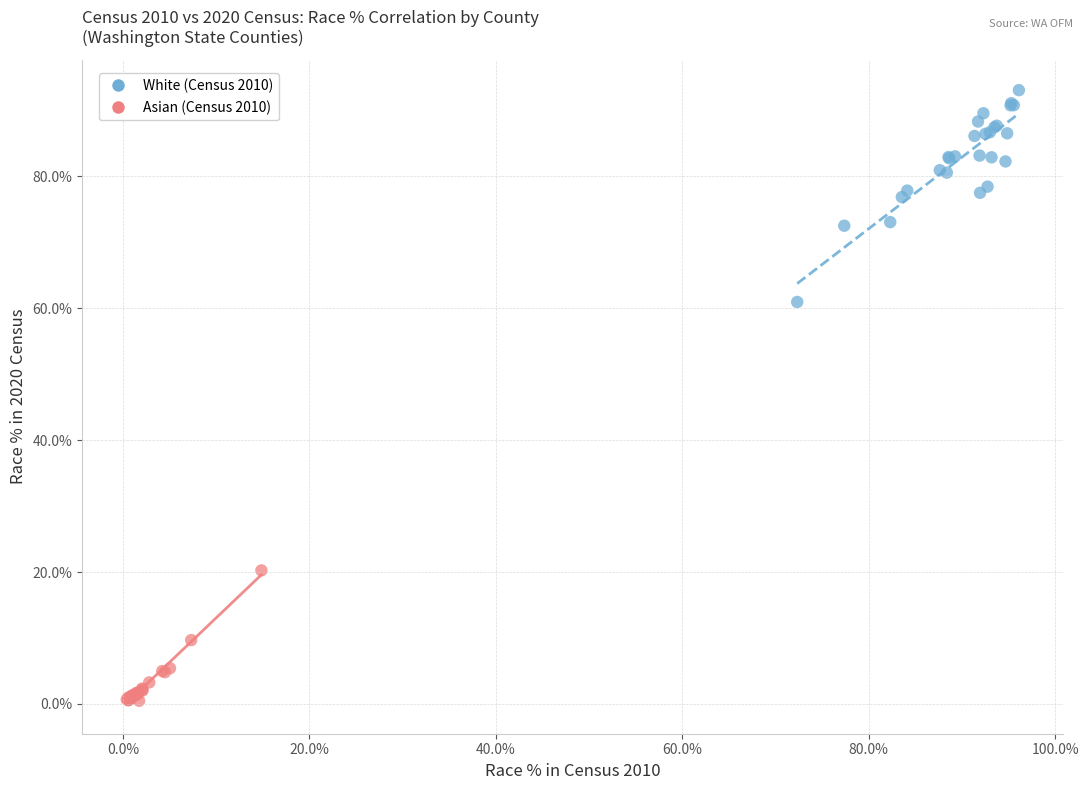

Which series contains the lowest Y value?

Asian (Census 2010)